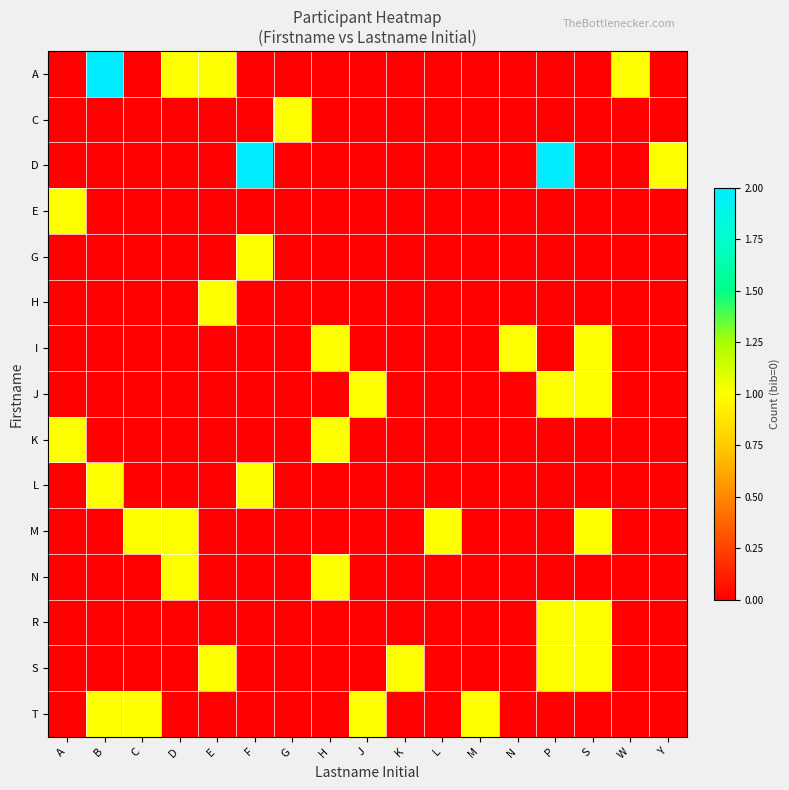

How many distinct data groups are displayed?

15